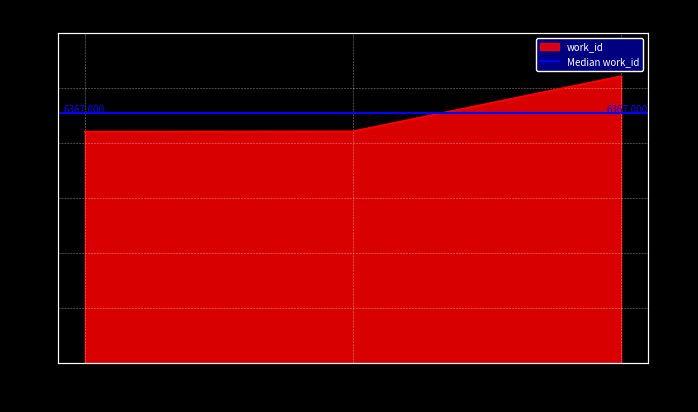

Does the chart display data point markers on the line(s)?

No